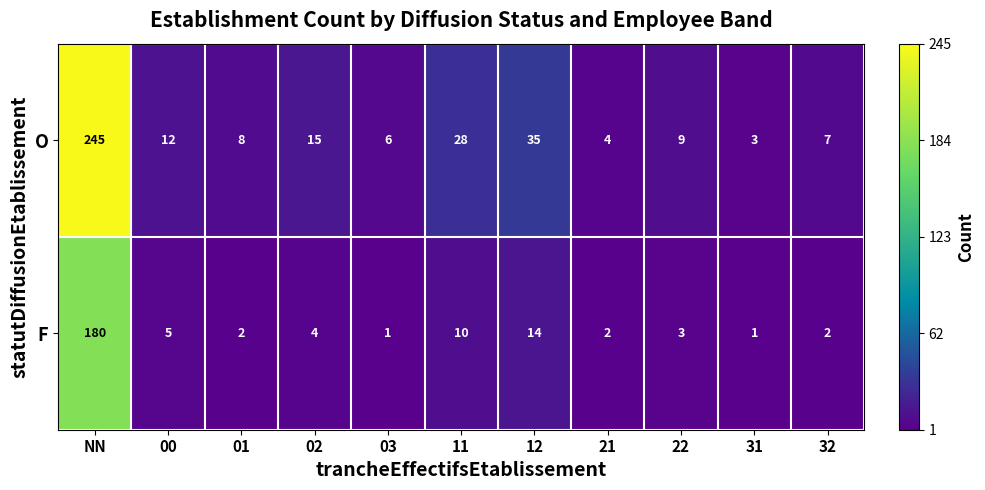

Where does the F series first go above 3?

NN